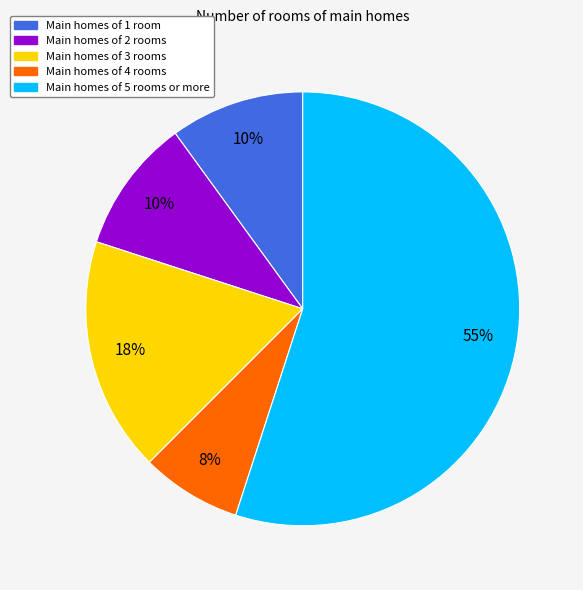

To the nearest percent, what is the average slice percentage?

20%